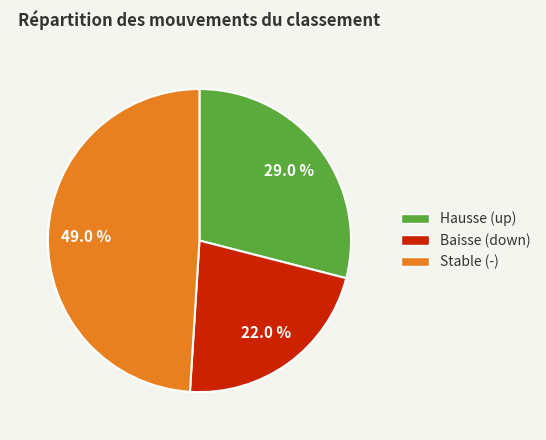

Which slice is the largest?

Stable (-)